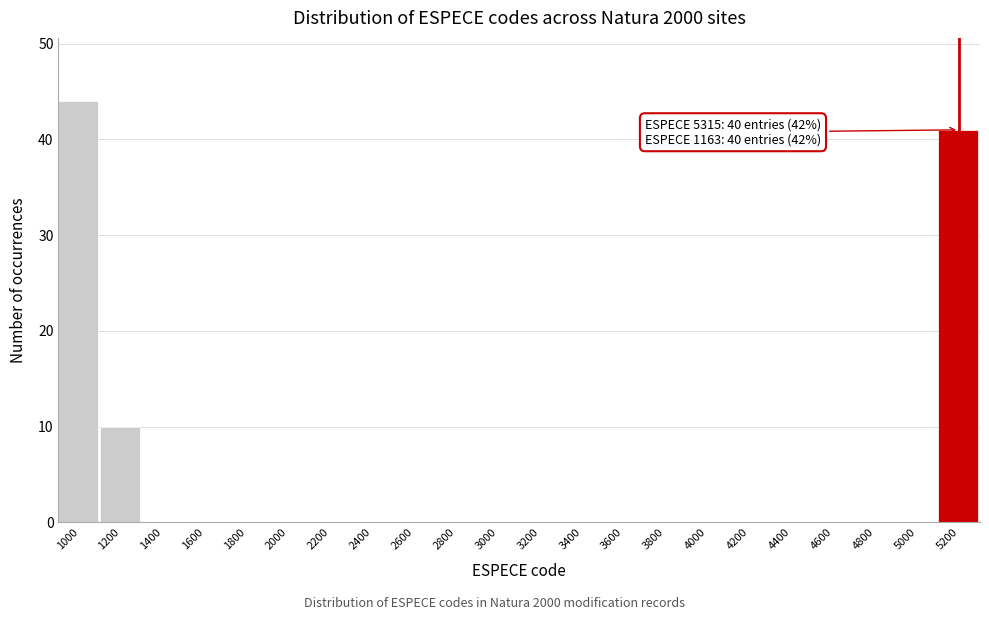

Reading left to right, list all the values displayed in this chart.

1000=44	1200=10	1400=0	1600=0	1800=0	2000=0	2200=0	2400=0	2600=0	2800=0	3000=0	3200=0	3400=0	3600=0	3800=0	4000=0	4200=0	4400=0	4600=0	4800=0	5000=0	5200=41